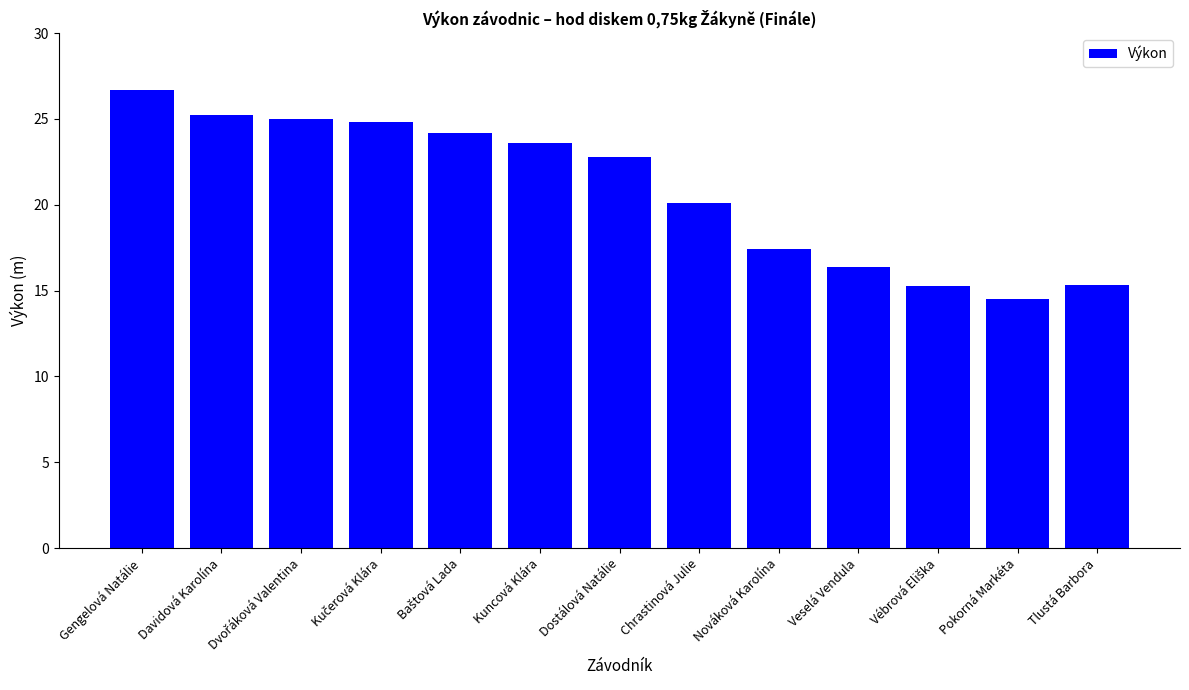

Which category has the highest value across all series?

Gengelová Natálie